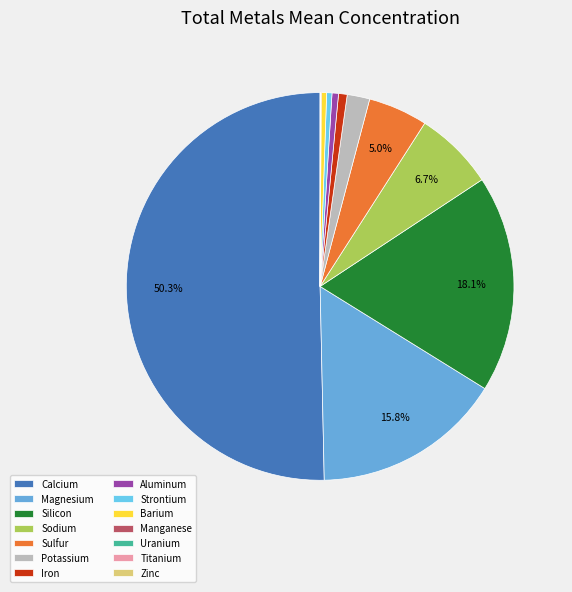

What is the smallest slice in the pie chart?

Uranium